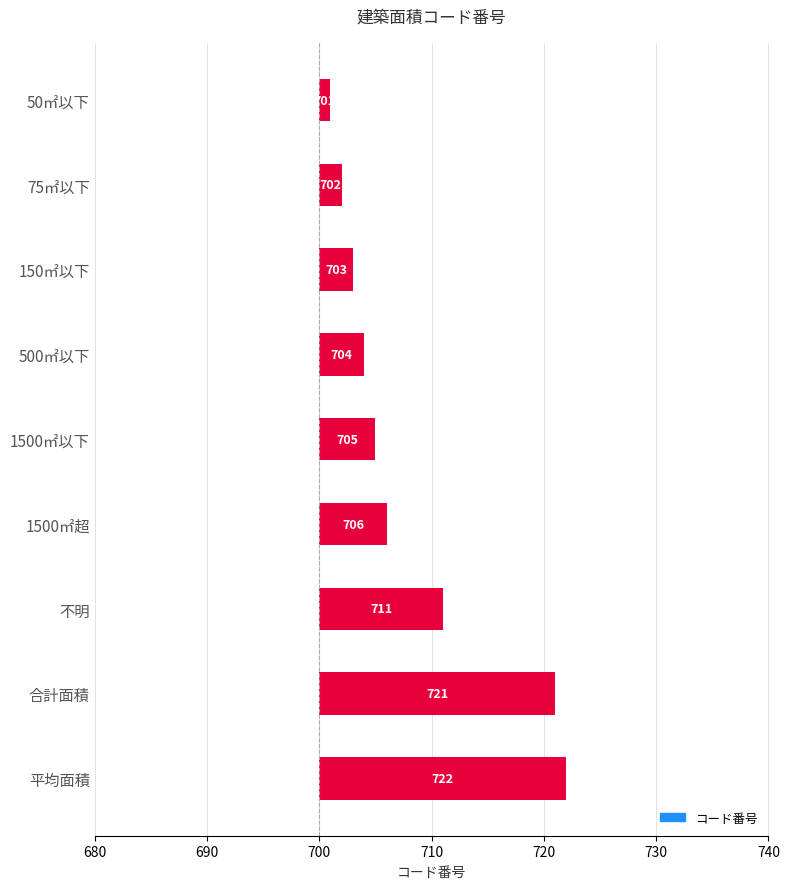

Count the number of data series in this chart.

1